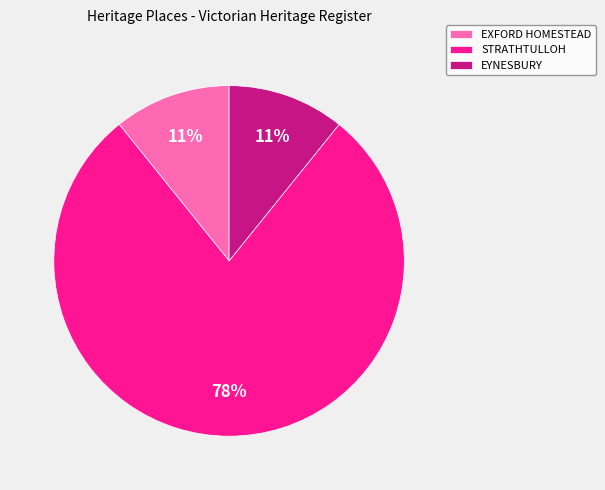

Between EXFORD HOMESTEAD and STRATHTULLOH, which is larger?

STRATHTULLOH